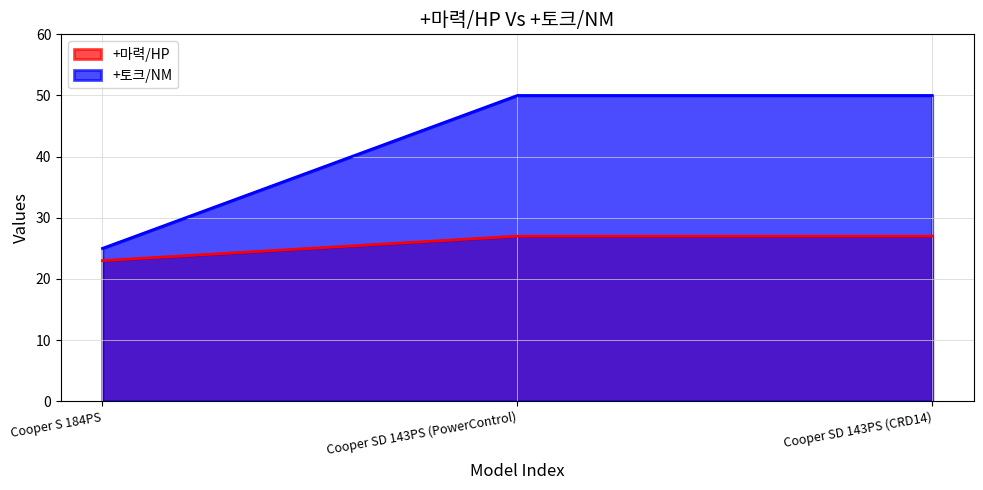

What is the greatest value displayed?

50